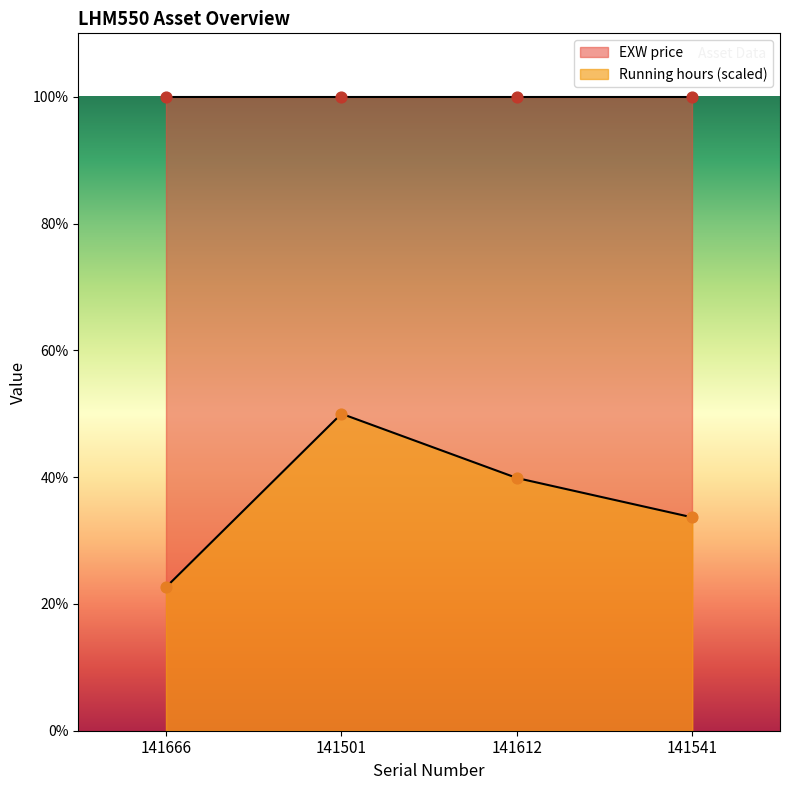

What is the ratio of the value at 141541 to the value at 141501?

0.7